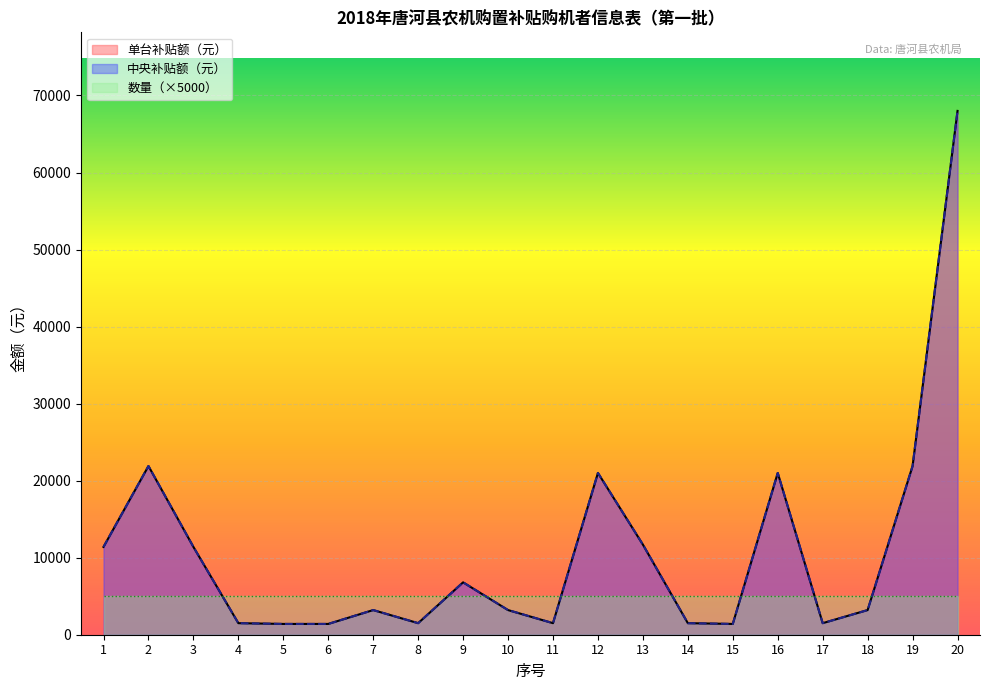

What is the average value of the 中央补贴额（元） series?

10820